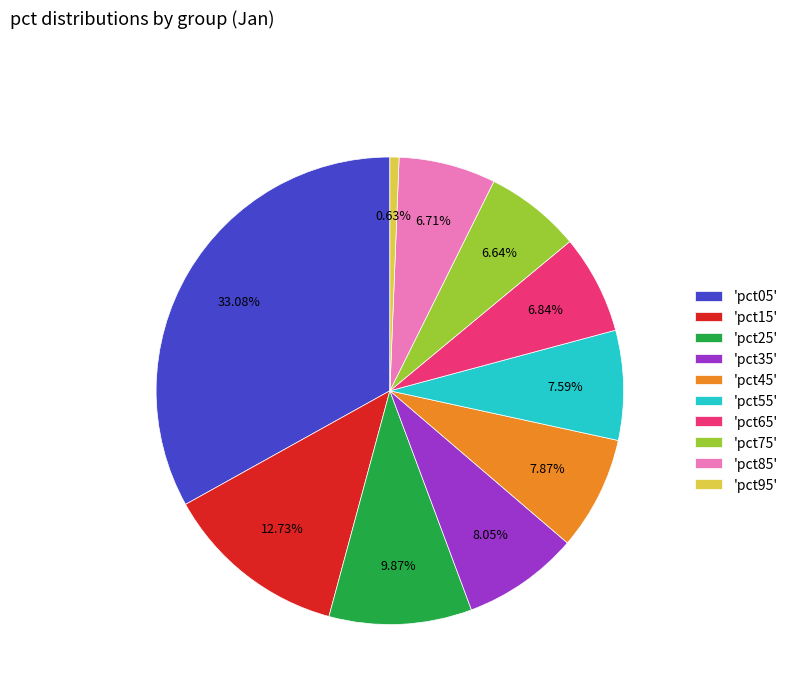

Do 'pct25' and 'pct35' together represent more than half of the pie?

No